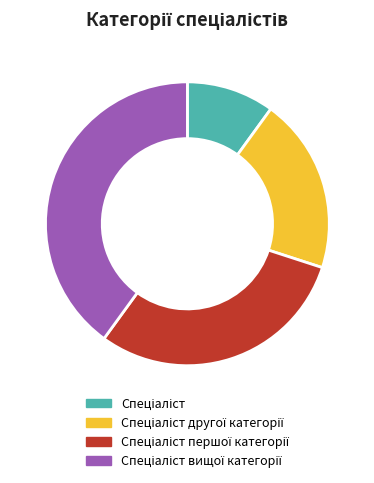

Is there any slice that represents more than half of the pie?

No